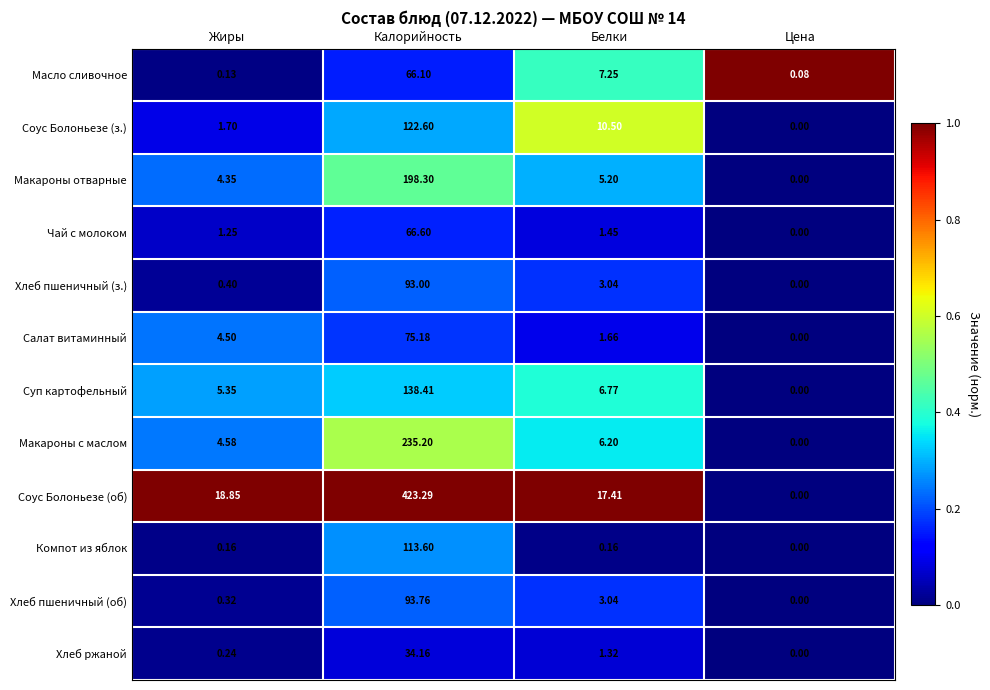

At how many categories does at least one series exceed 0?

4